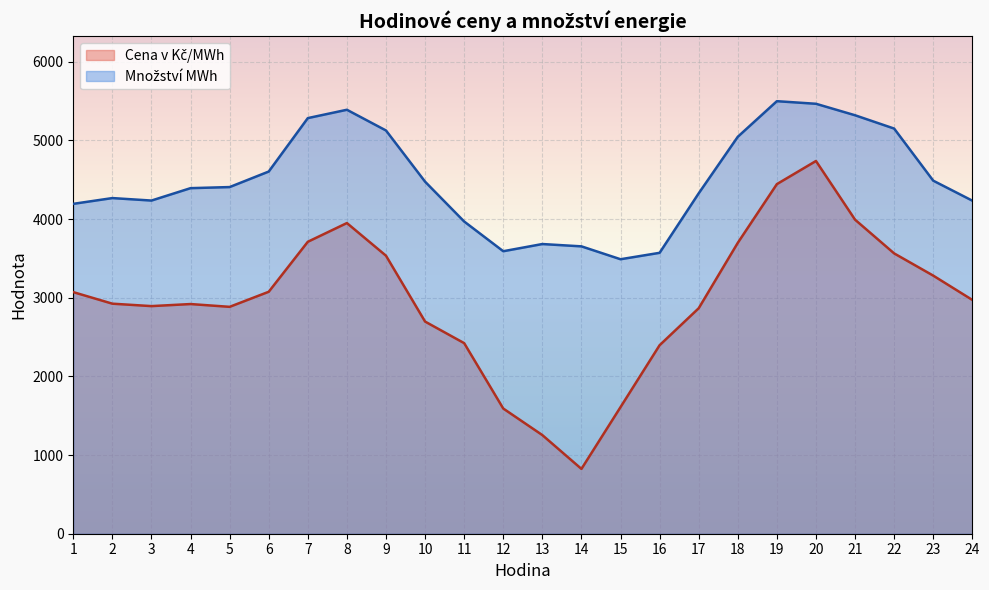

Which series has the largest total across all categories?

Množství MWh